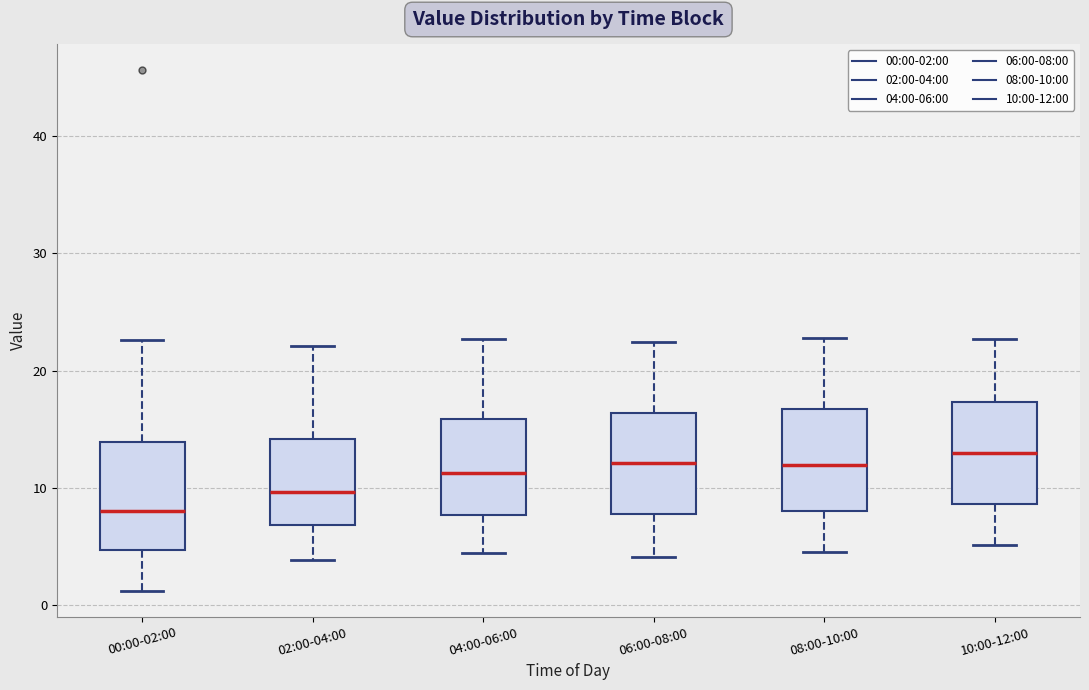

Where is the lower edge of the box for 00:00-02:00 on the y-axis? The values are not printed on the chart, so give them approximately, as read against the axis.

5